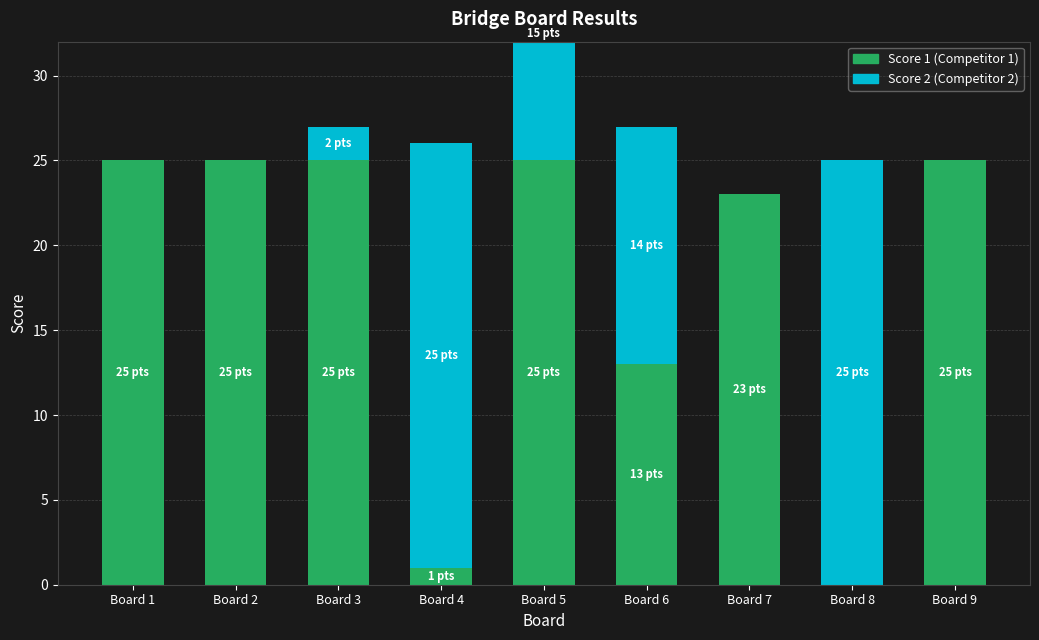

What is the highest value of the Score 1 series?

25